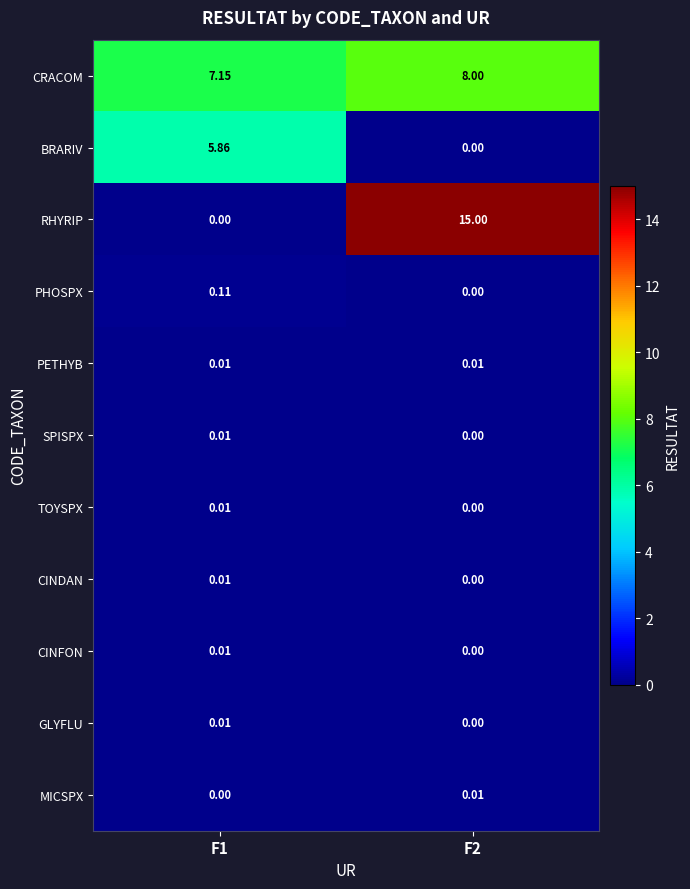

Which series has the largest total across all categories?

CRACOM